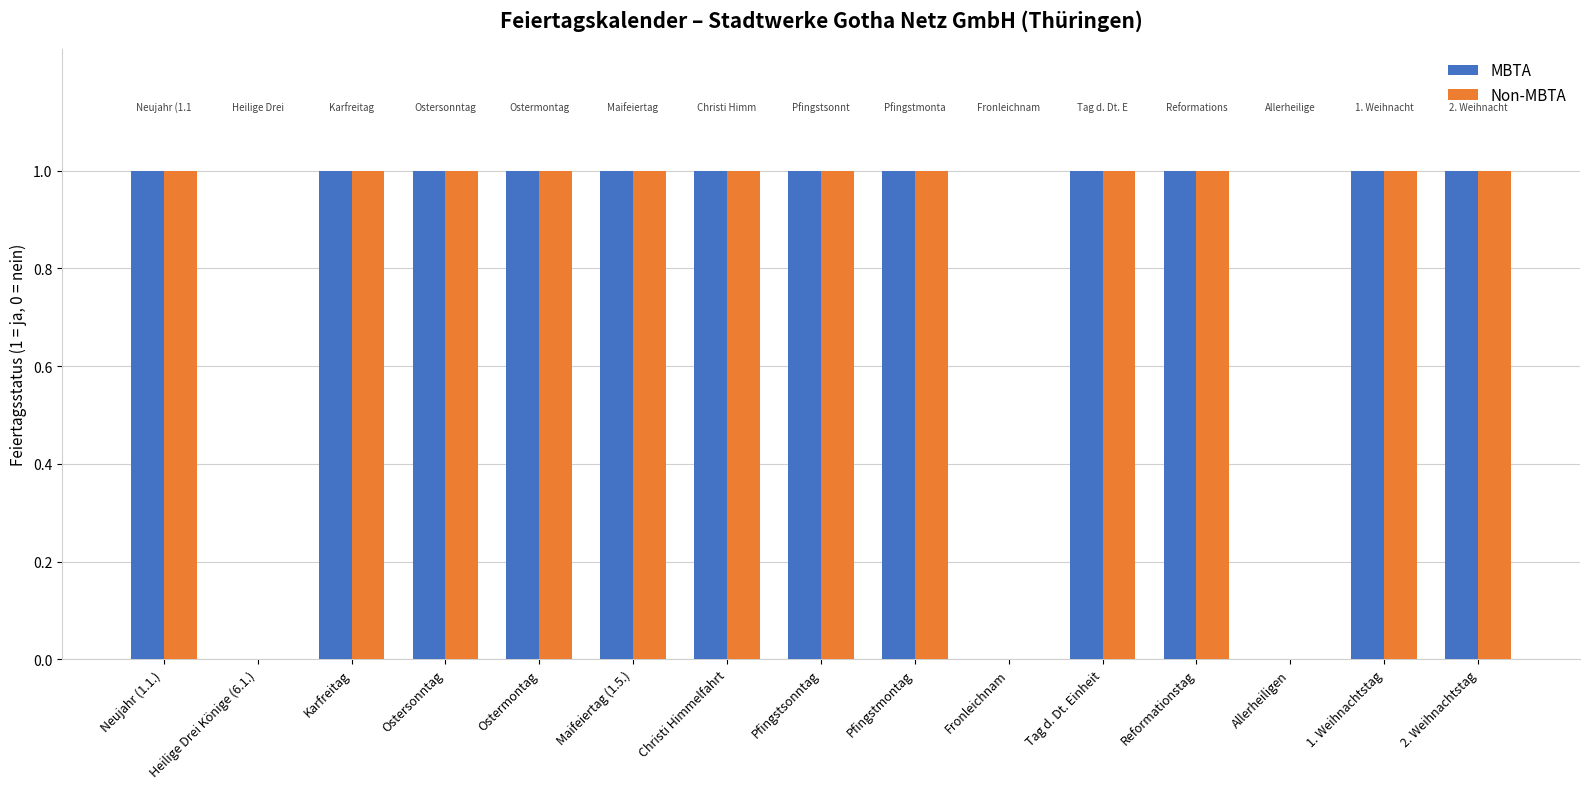

Are the bars grouped side by side (vs. stacked)?

Yes